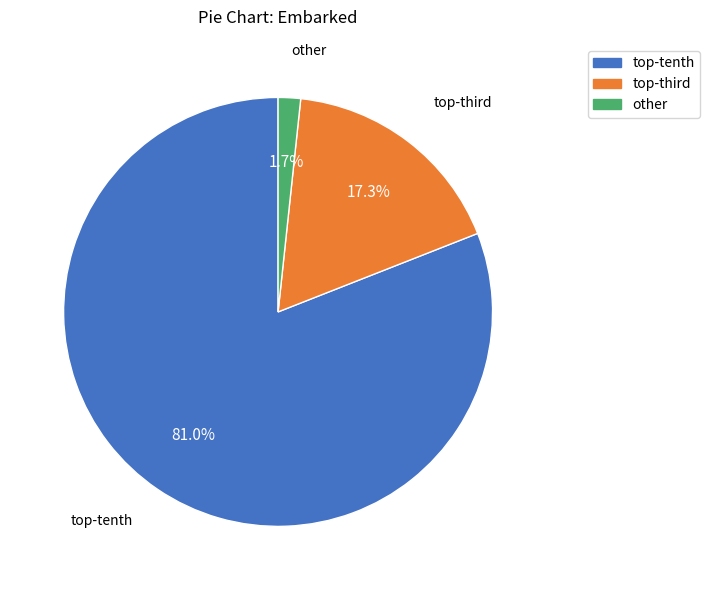

Does any single category account for the majority?

Yes